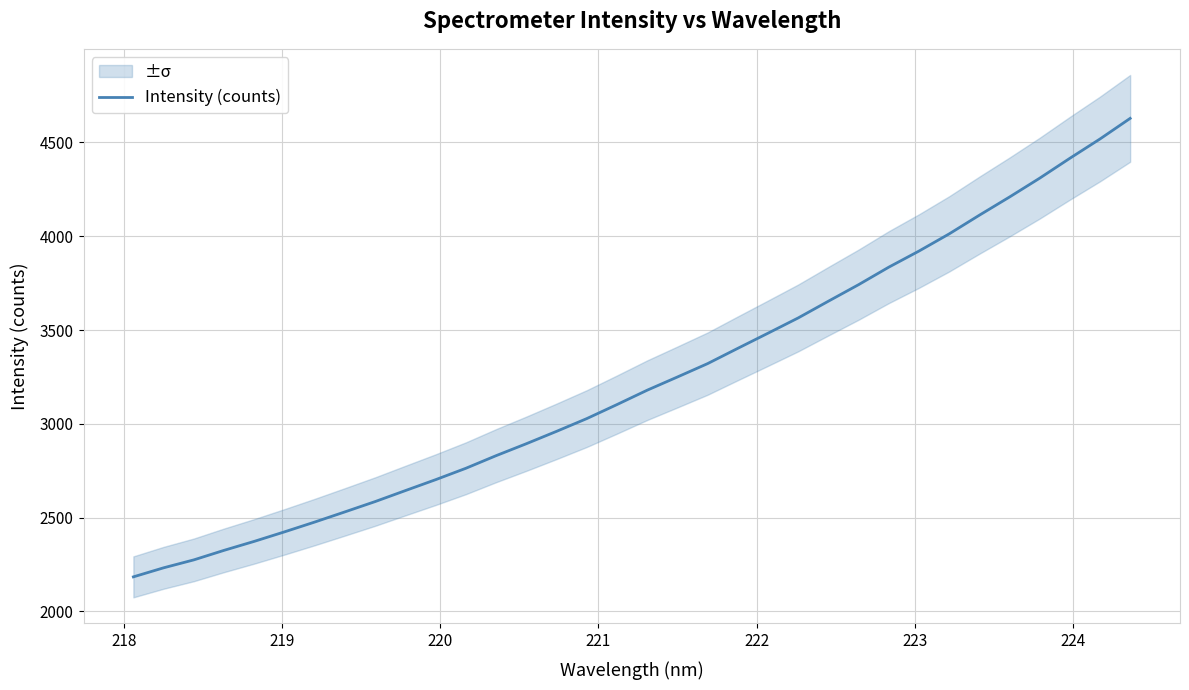

What is the minimum value for Intensity (counts)?

2184.5